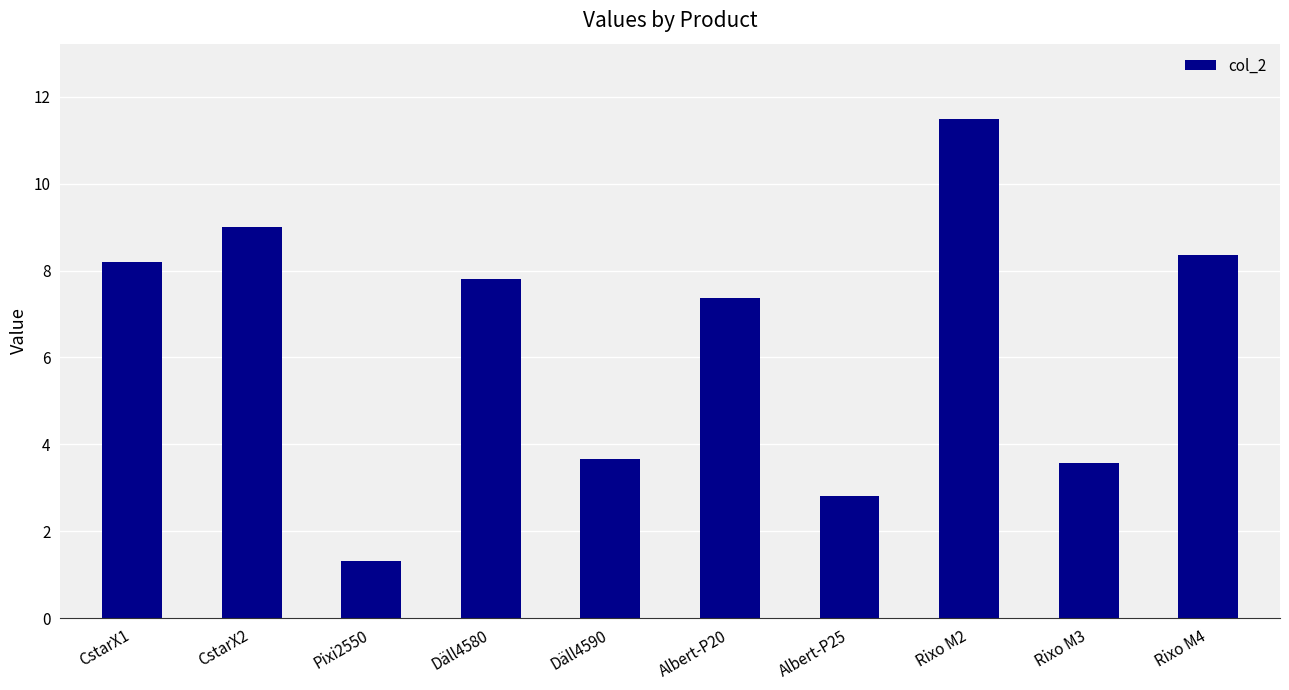

What is the change in value from Pixi2550 to Däll4580?

+6.5